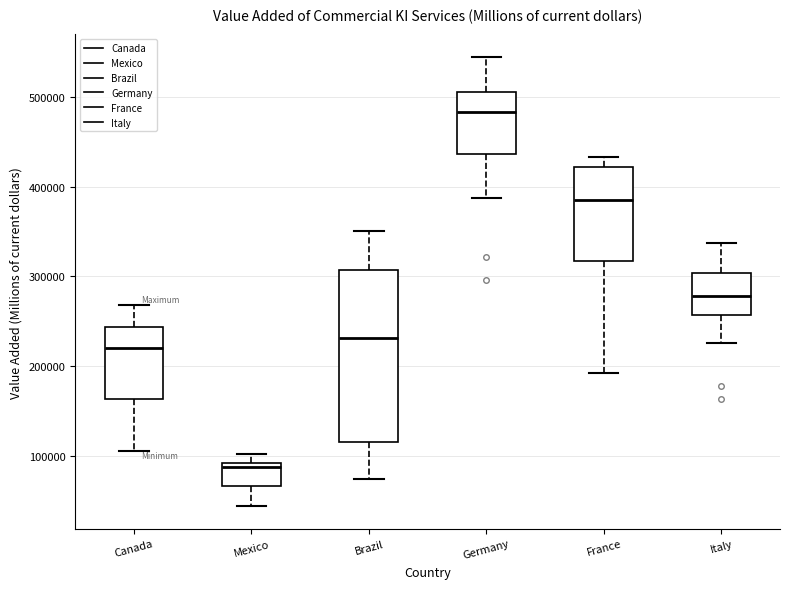

Which box has the highest median line?

Germany